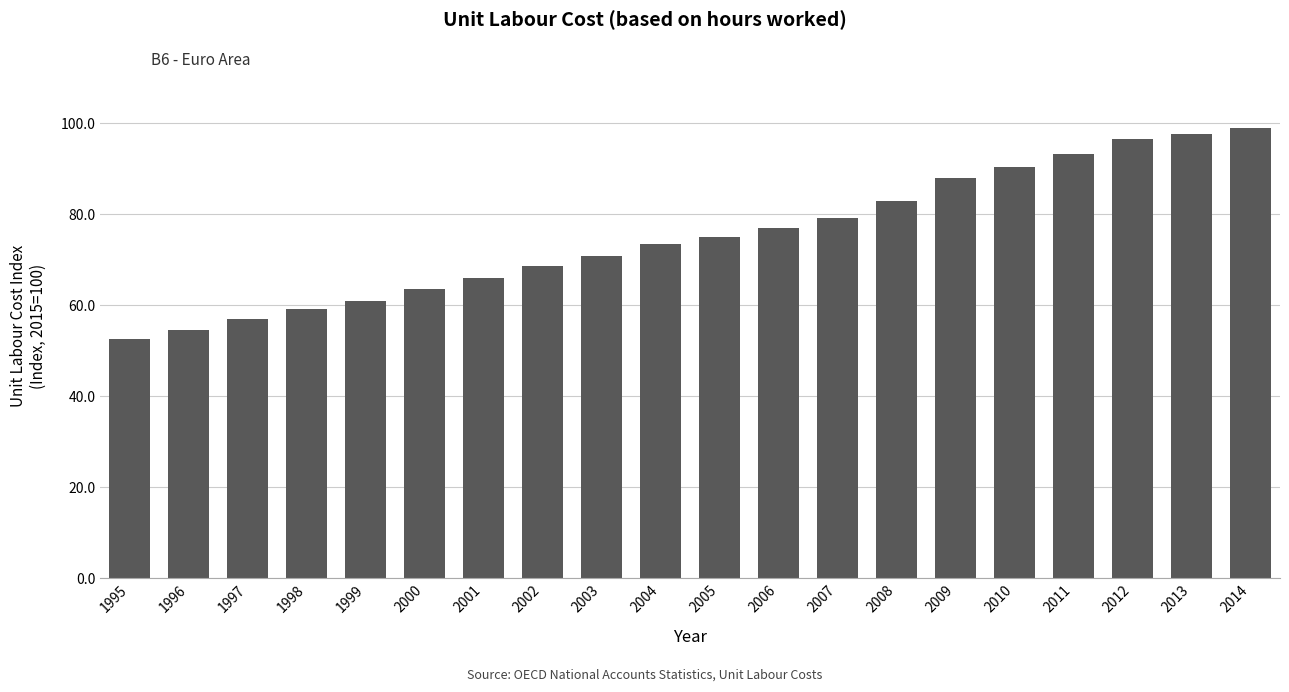

What is the difference between the second highest and second lowest values?

43.1